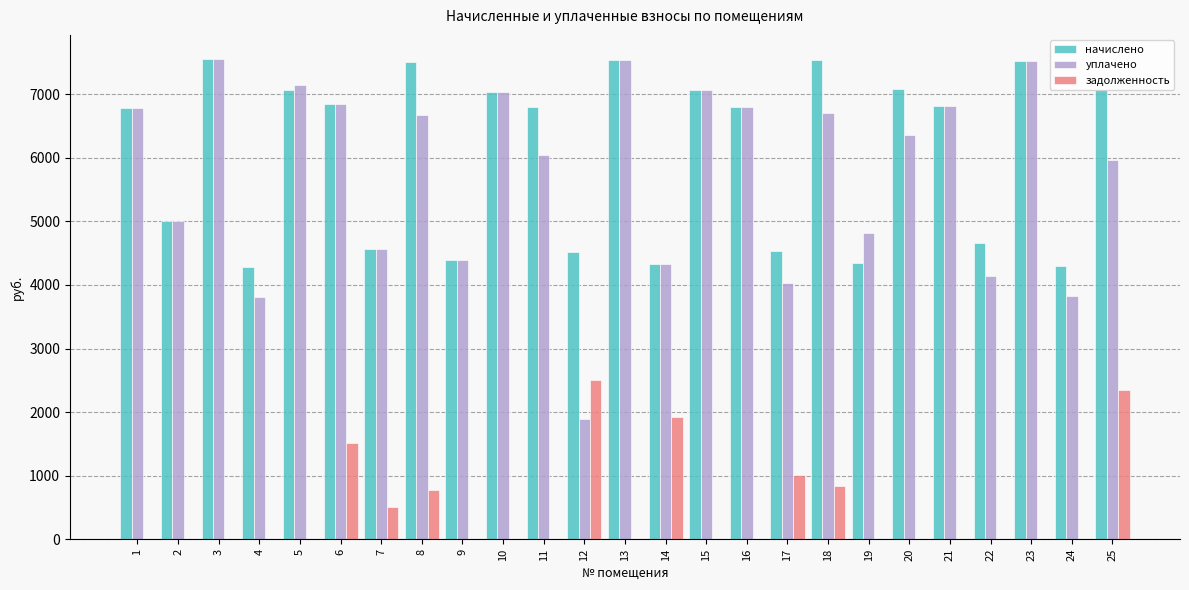

What is the highest value of the уплачено series?

7557.1